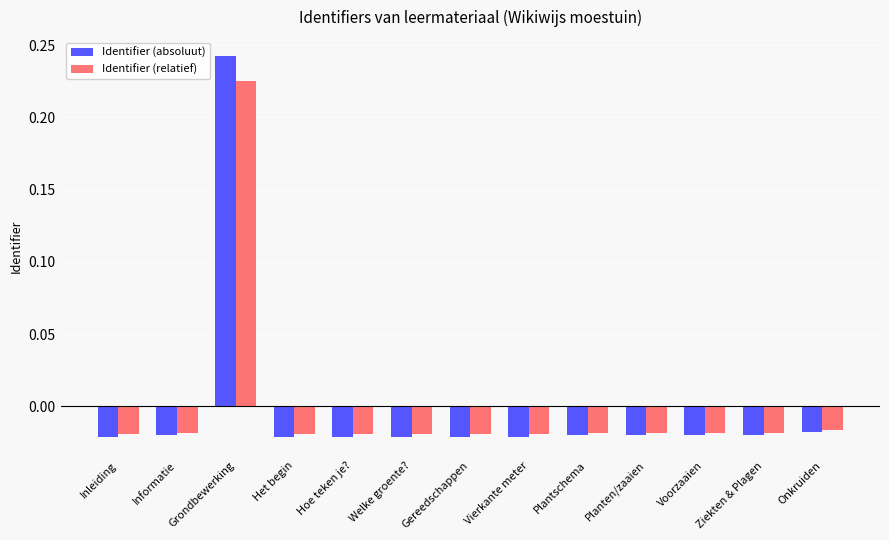

How many data points in Identifier (absoluut) are less than 0?

12